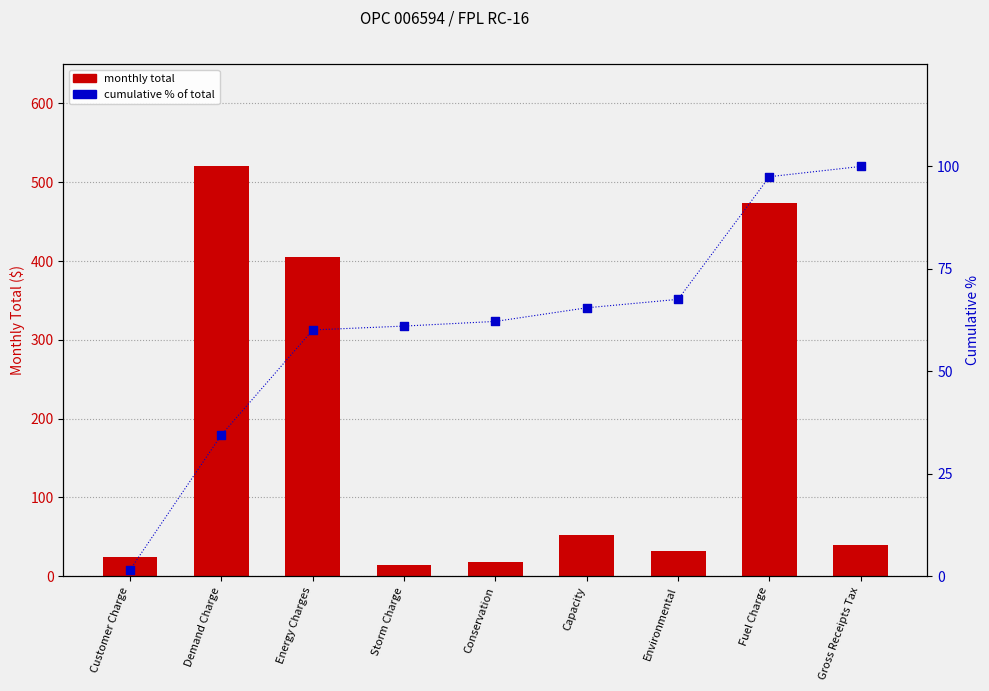

Is the value of Monthly Total at Fuel Charge greater than the value of Cumulative % at Gross Receipts Tax?

Yes